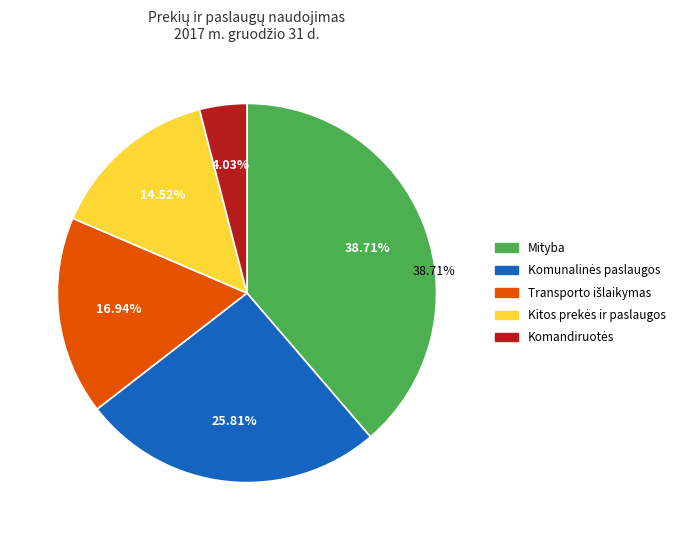

To the nearest percent, what percentage of the pie is Kitos prekės ir paslaugos?

15%